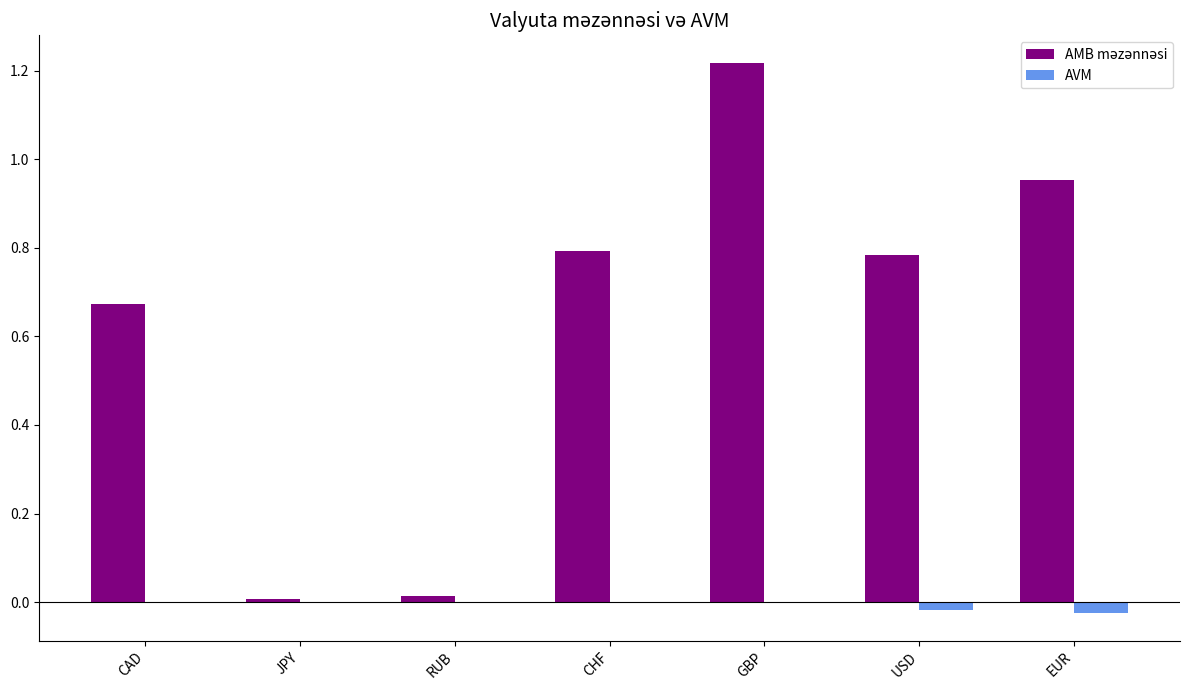

Is it true that AVM equals -0.0 at EUR?

True